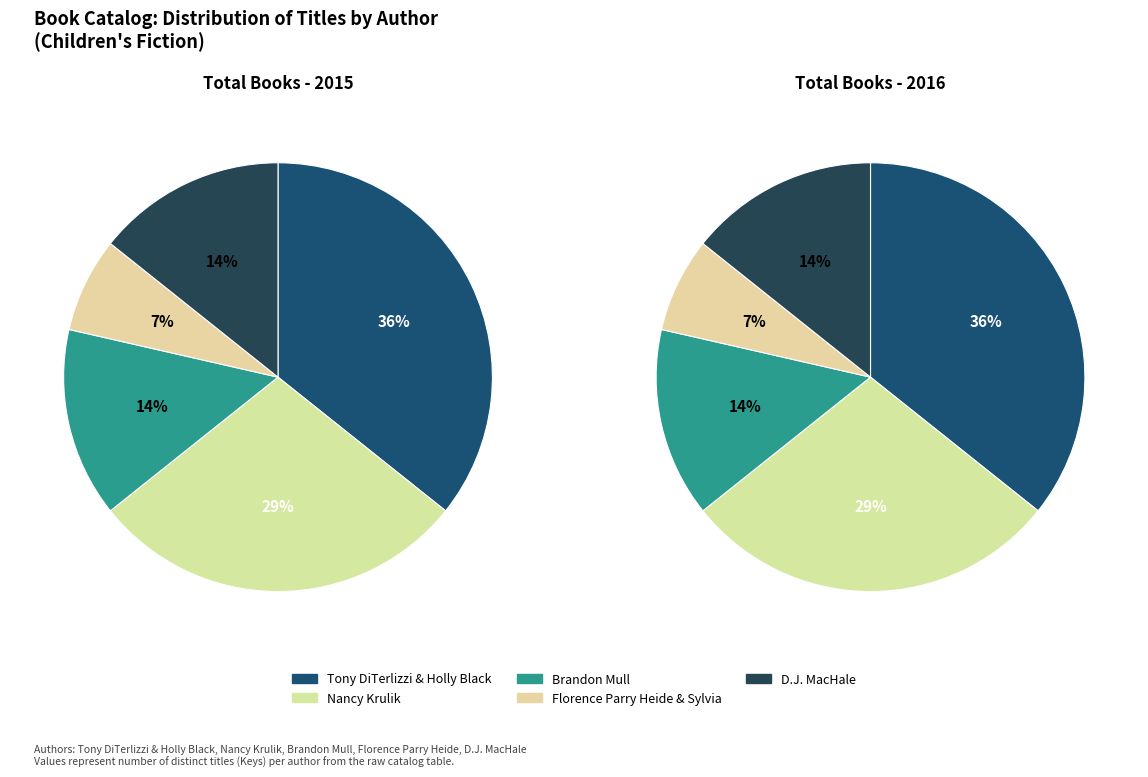

To the nearest percent, what portion does Florence Parry Heide & Sylvia represent?

7%